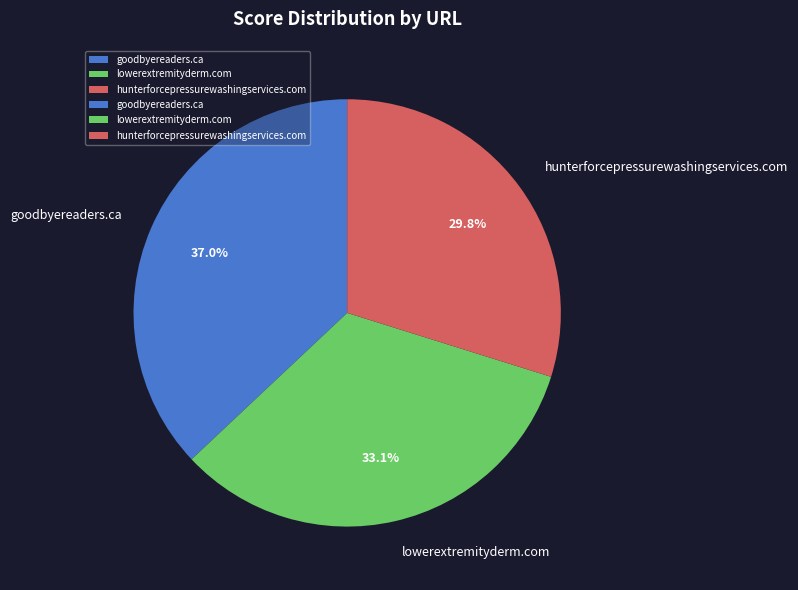

How many segments does this pie chart have?

3